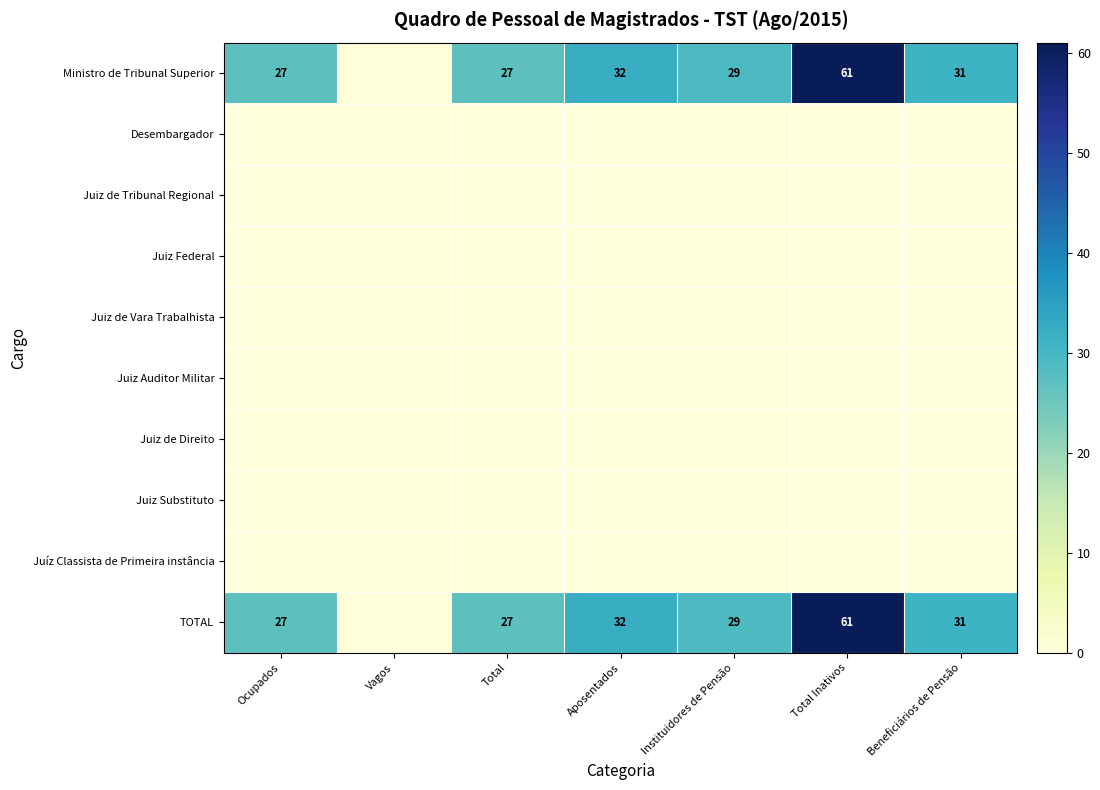

Which has a higher value, Ocupados or Vagos?

Ocupados